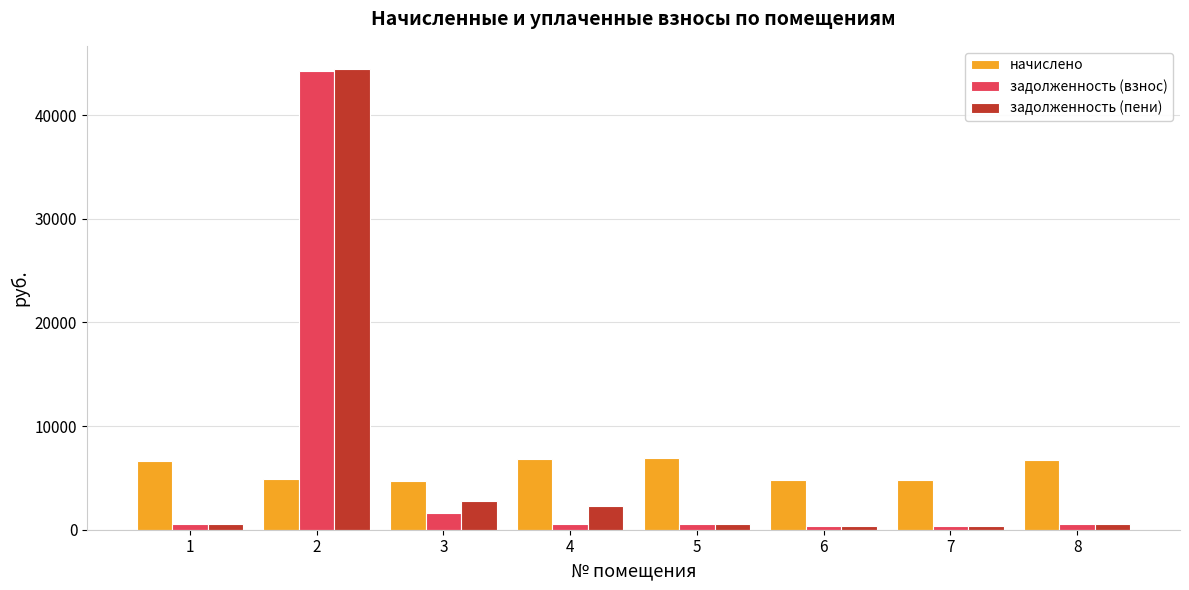

Are the bars grouped side by side (vs. stacked)?

Yes